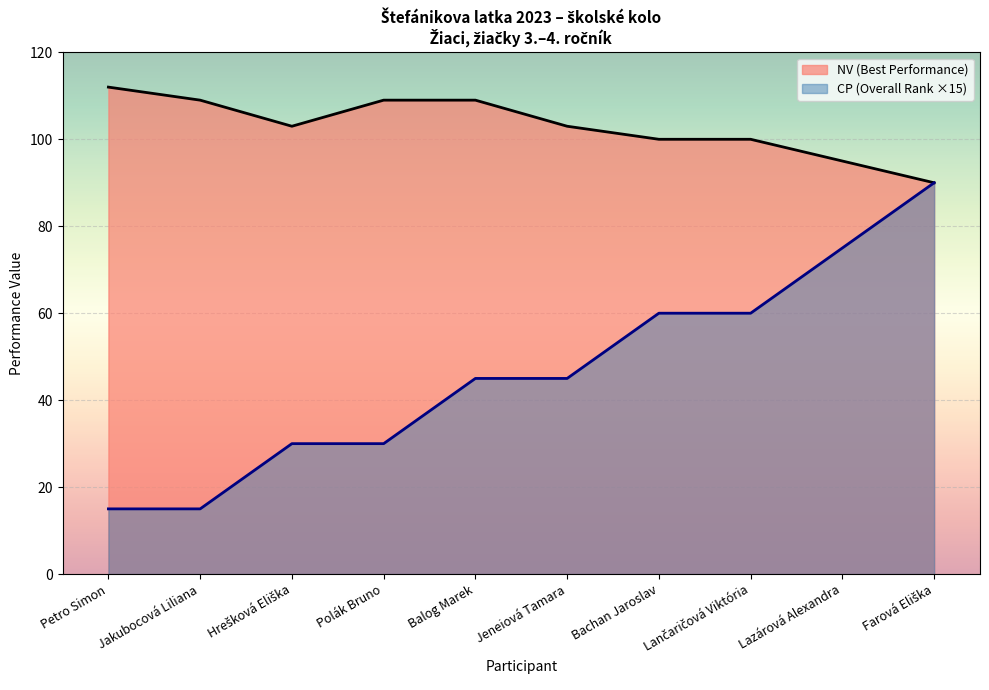

Reading right to left, transcribe all the data shown in this chart.

NV (Best Performance): Farová Eliška=90	Lazárová Alexandra=95	Lančaričová Viktória=100	Bachan Jaroslav=100	Jeneiová Tamara=103	Balog Marek=109	Polák Bruno=109	Hrešková Eliška=103	Jakubocová Liliana=109	Petro Simon=112
CP (Overall Rank): Farová Eliška=90	Lazárová Alexandra=75	Lančaričová Viktória=60	Bachan Jaroslav=60	Jeneiová Tamara=45	Balog Marek=45	Polák Bruno=30	Hrešková Eliška=30	Jakubocová Liliana=15	Petro Simon=15